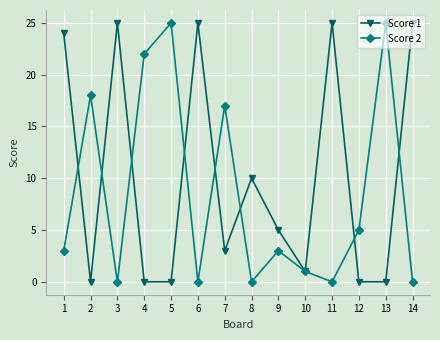

Is it true that Score 2 equals -9 at 6?

False